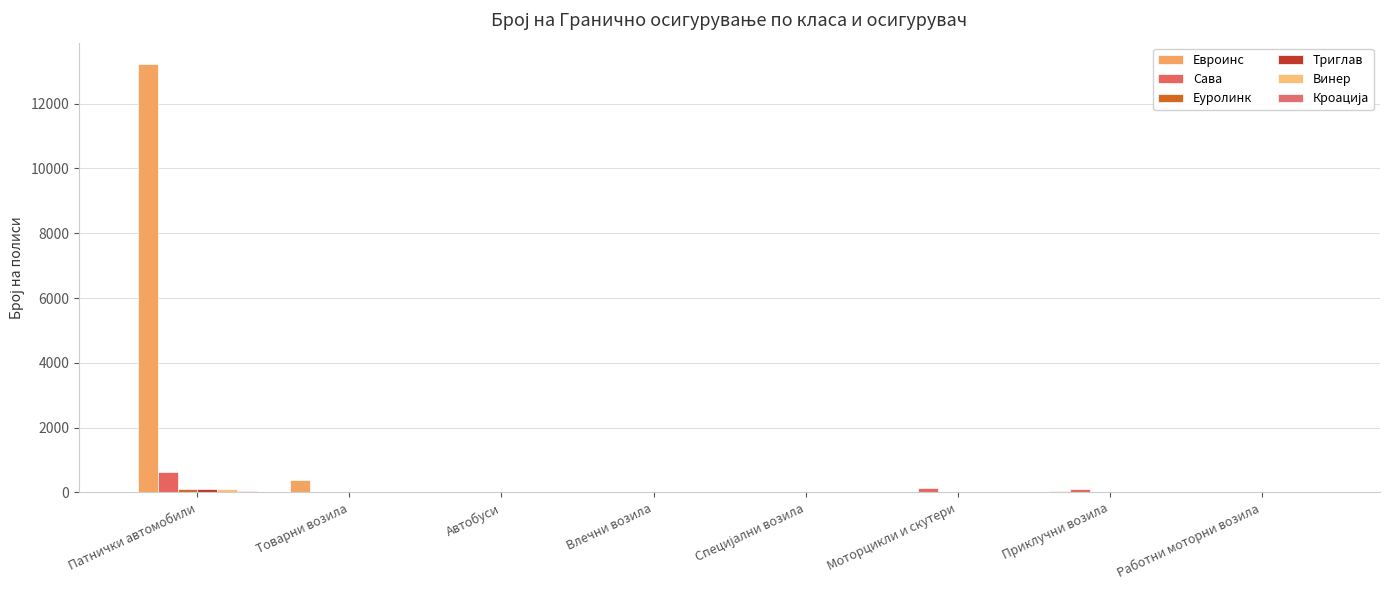

How many categories are shown in the chart?

8